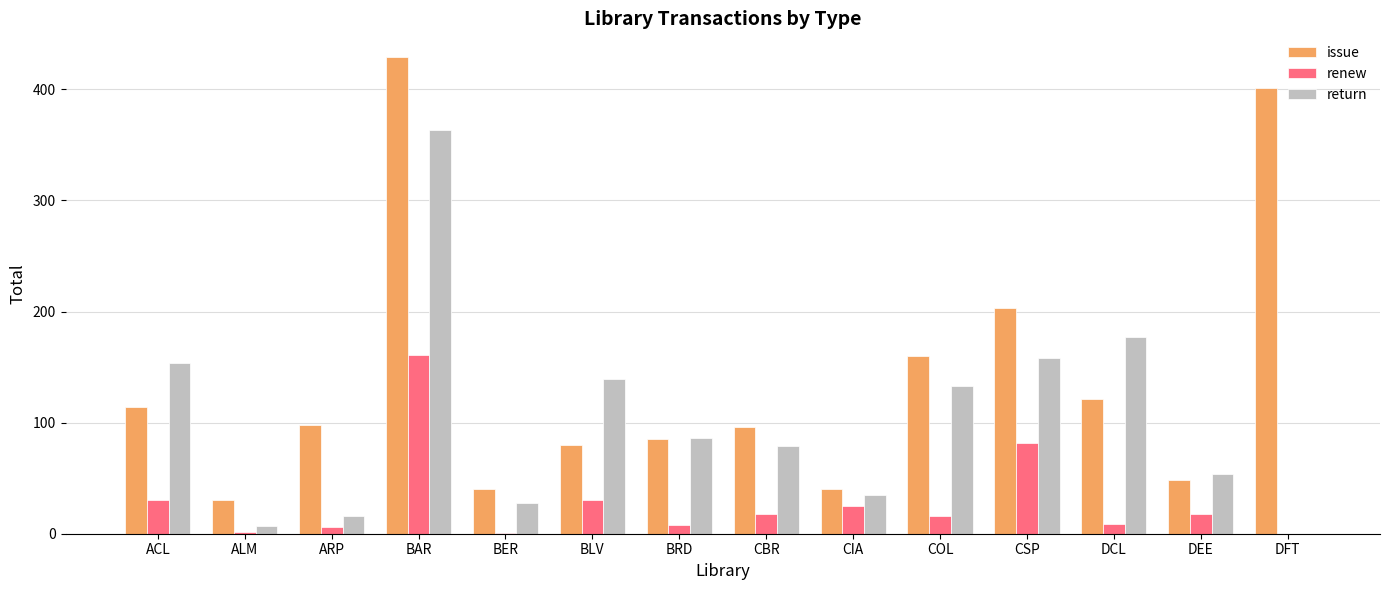

How many values in return are above zero?

13